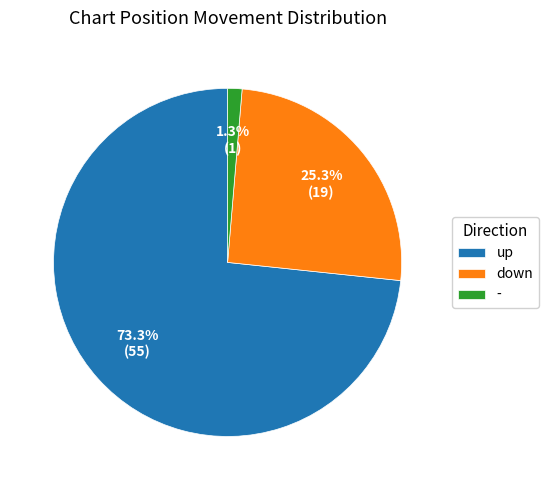

To the nearest percent, what is the combined percentage of down and -?

27%